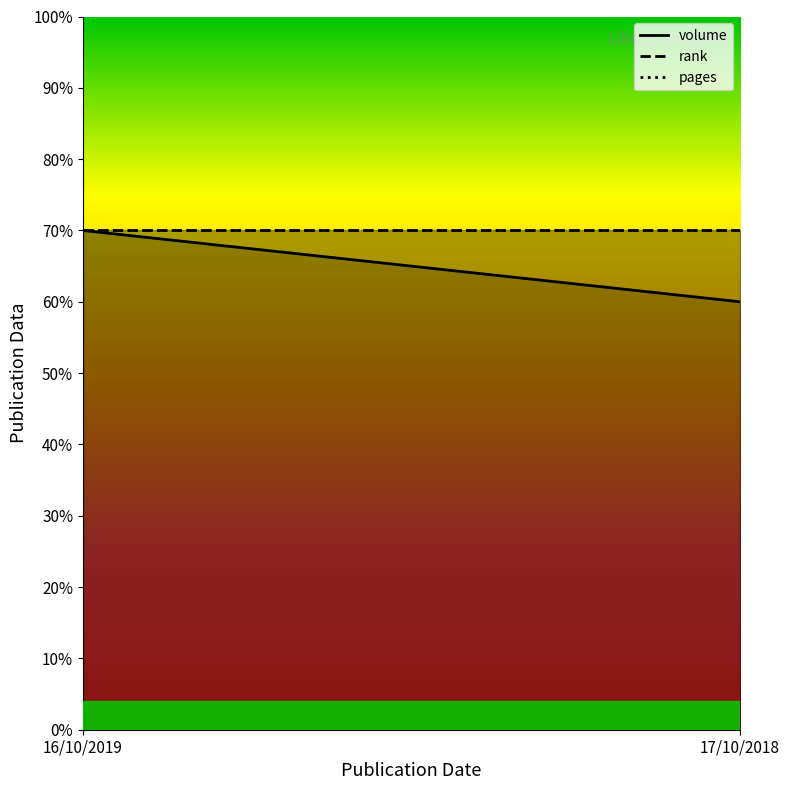

Reading right to left, list all the values displayed in this chart.

volume: 17/10/2018=60	16/10/2019=70
rank: 17/10/2018=70	16/10/2019=70
pages: 17/10/2018=70	16/10/2019=70